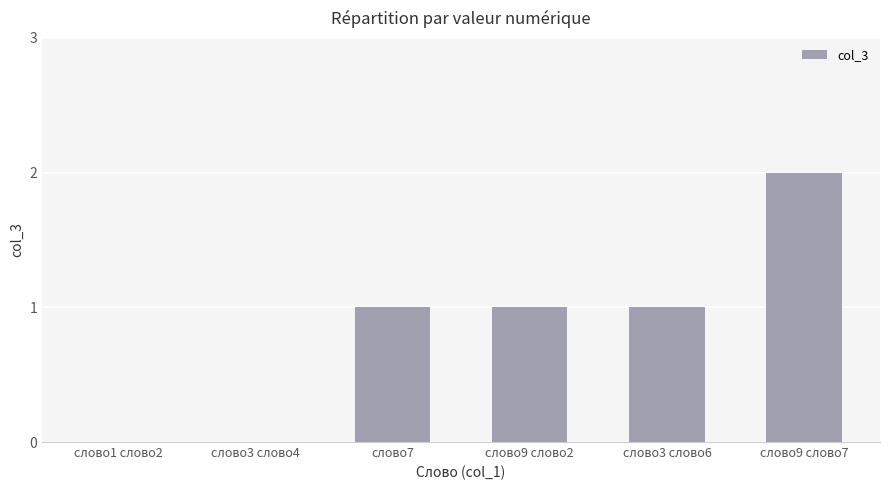

The value at слово9 слово2 is 1. True or false?

True